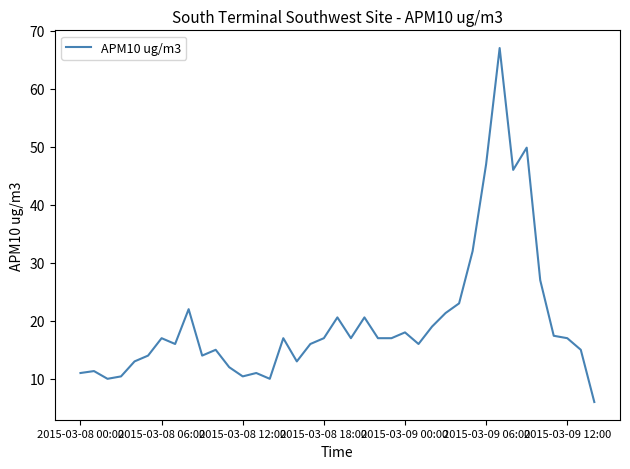

What is the maximum value shown in the chart?

67.0